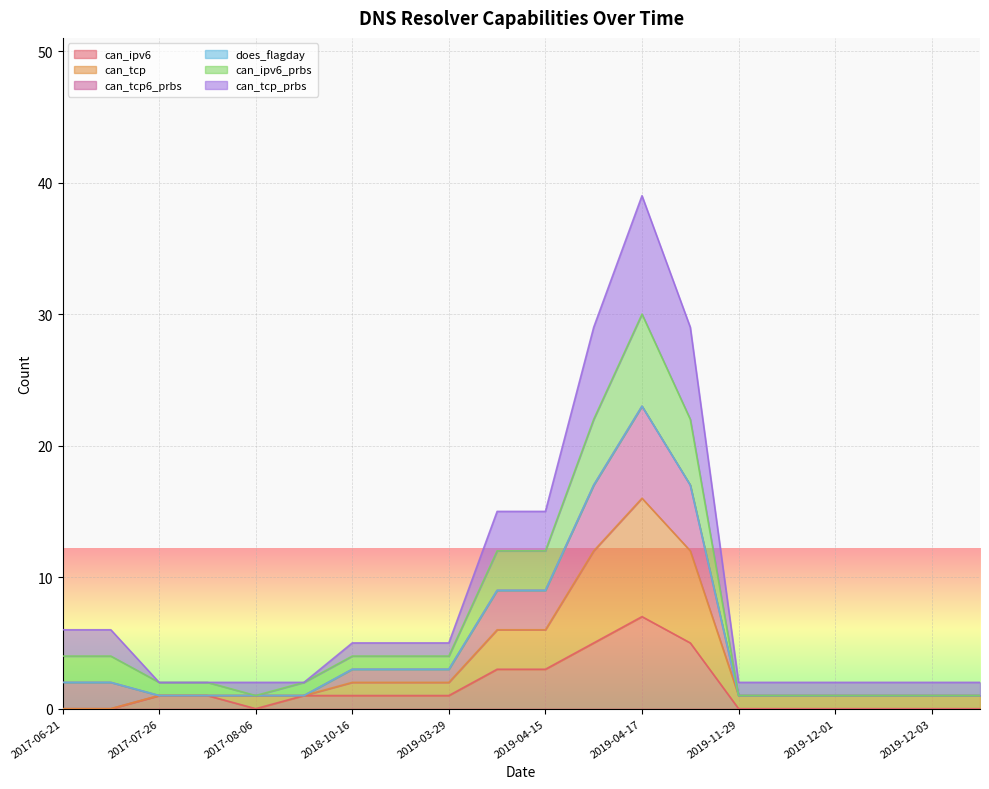

What is the approximate value of can_ipv6 at 2019-04-17?

7